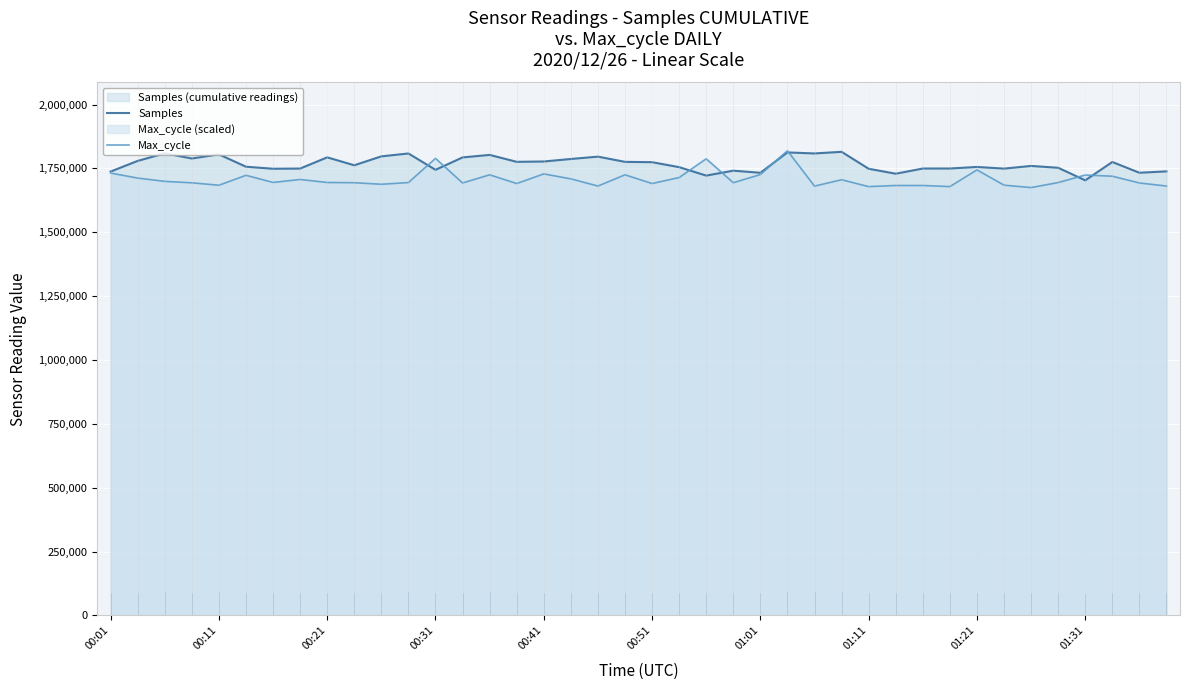

Which series has the largest total across all categories?

Samples